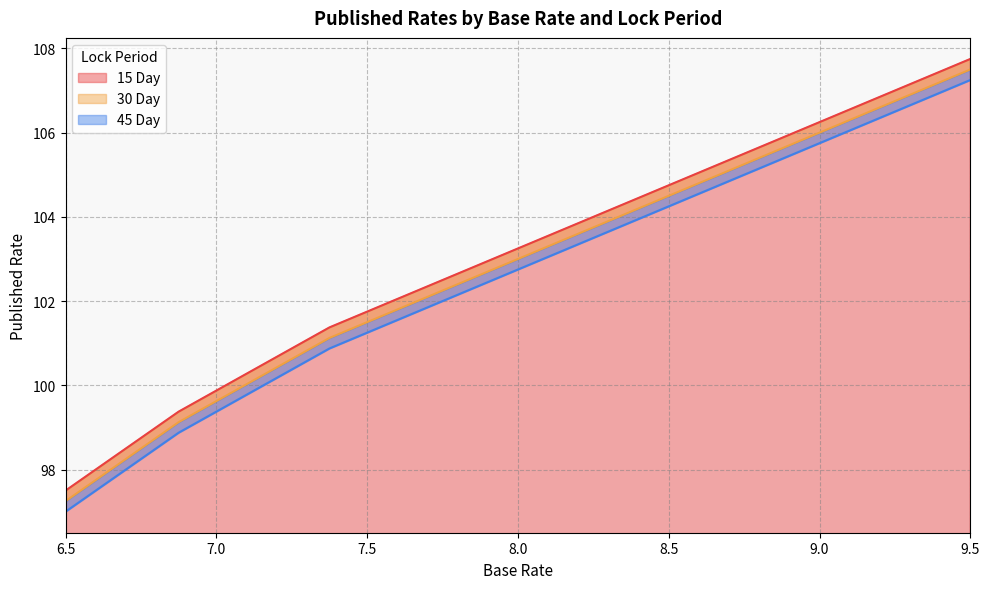

What value does the 45 Day series have at 6.5?

97.0